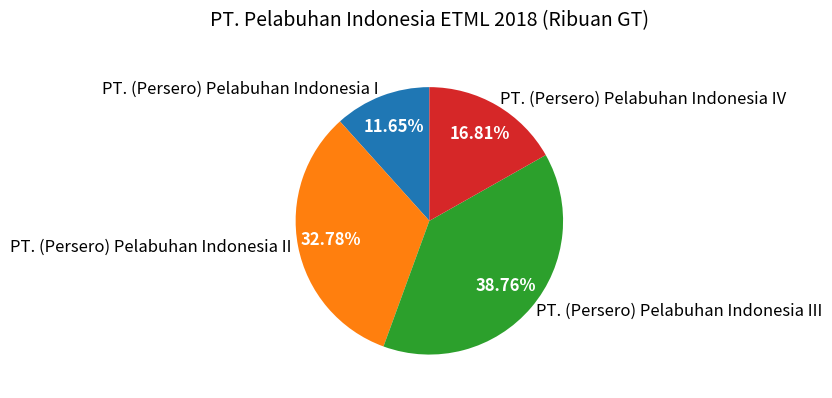

The PT. (Persero) Pelabuhan Indonesia III slice represents 52% of the pie. True or false?

False